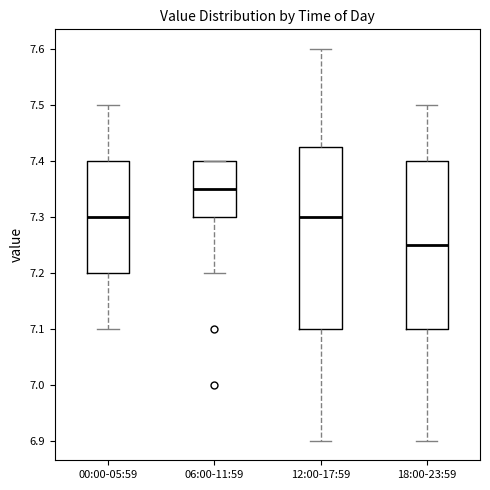

Which box has the lowest median line?

18:00-23:59